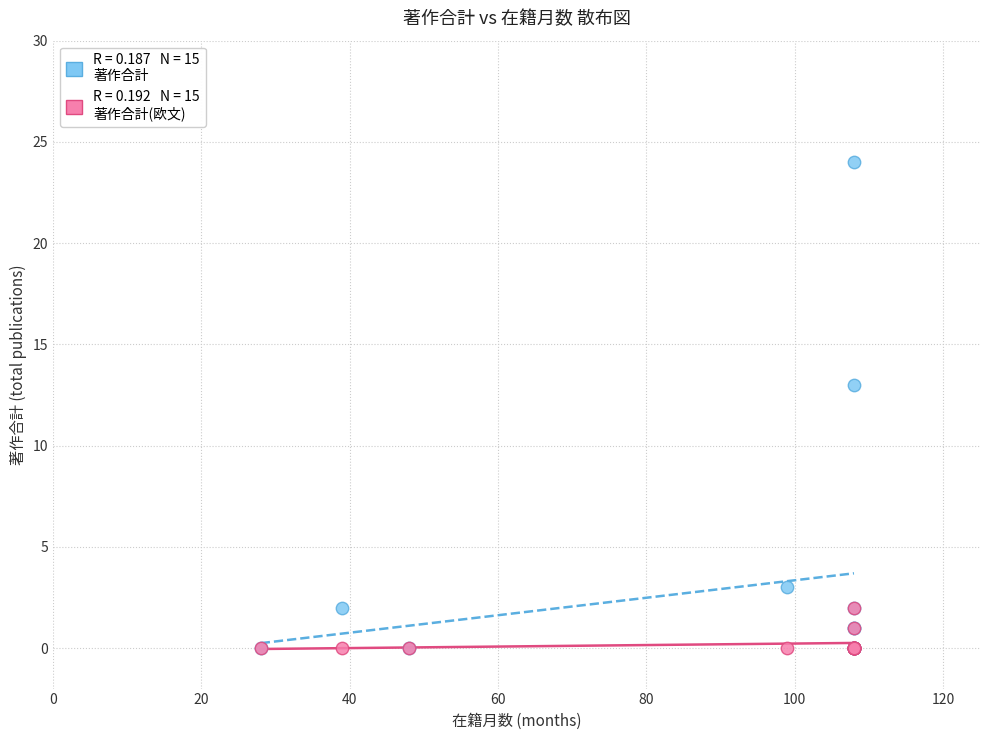

Across all series, what Y value is closest to 12?

13